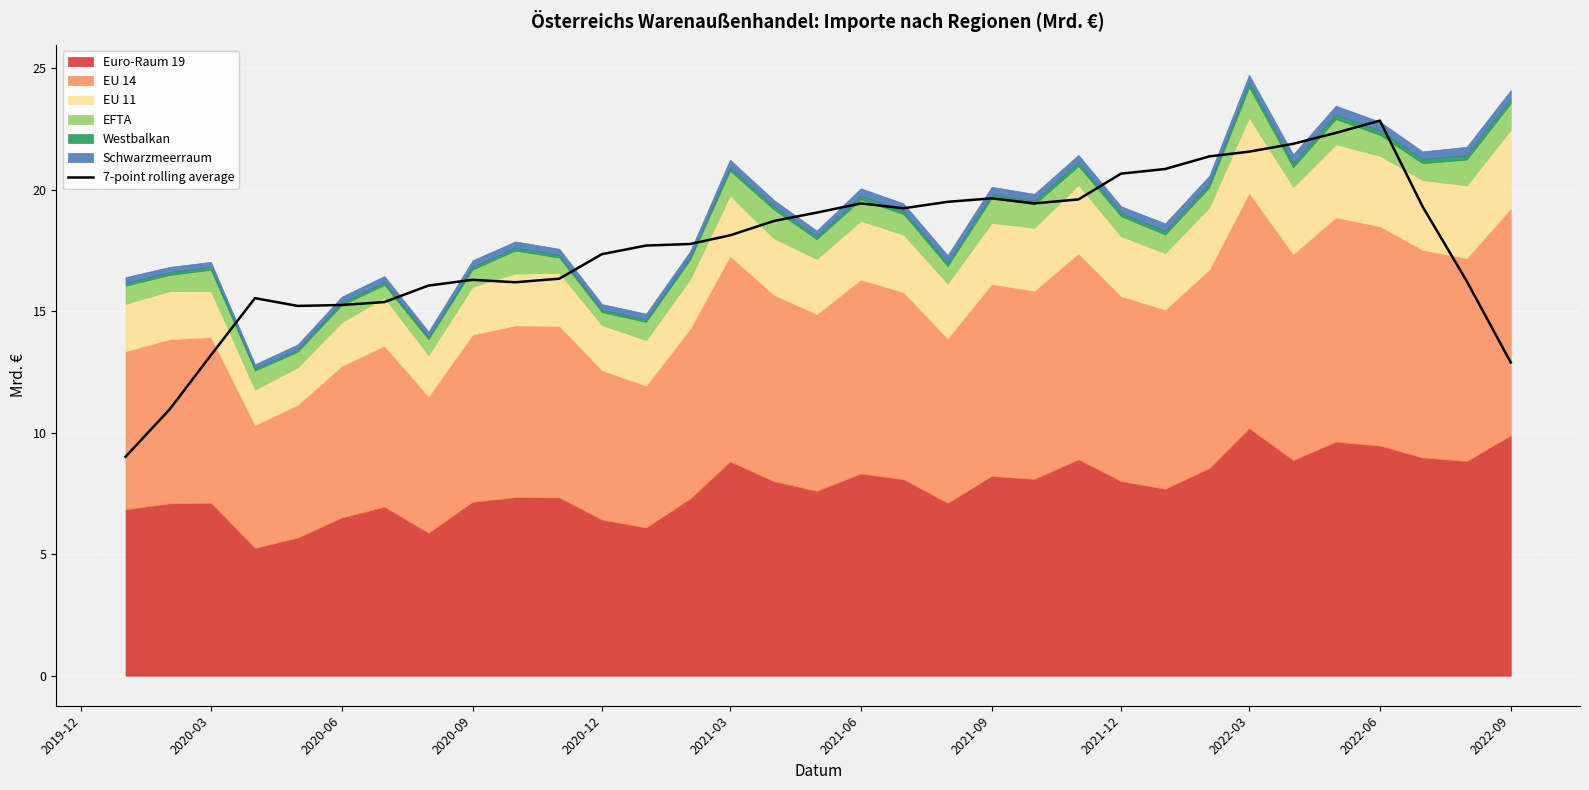

True or false: 7-point rolling average has a value of 19.4 at 2021-06.

True